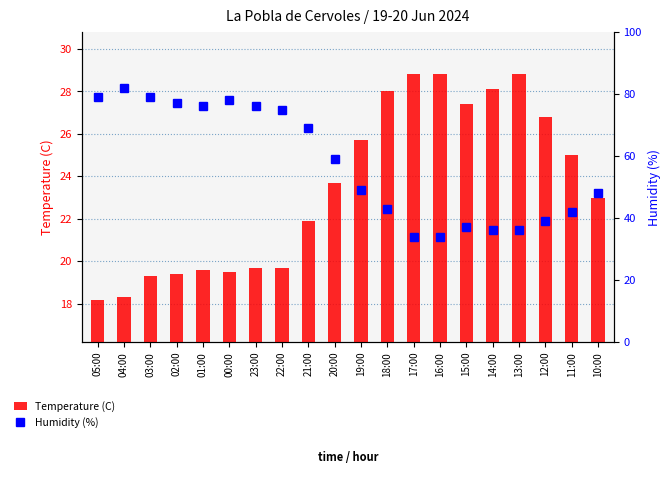

What is the value of the Temperature (C) bar at the 10th from the left?

23.7